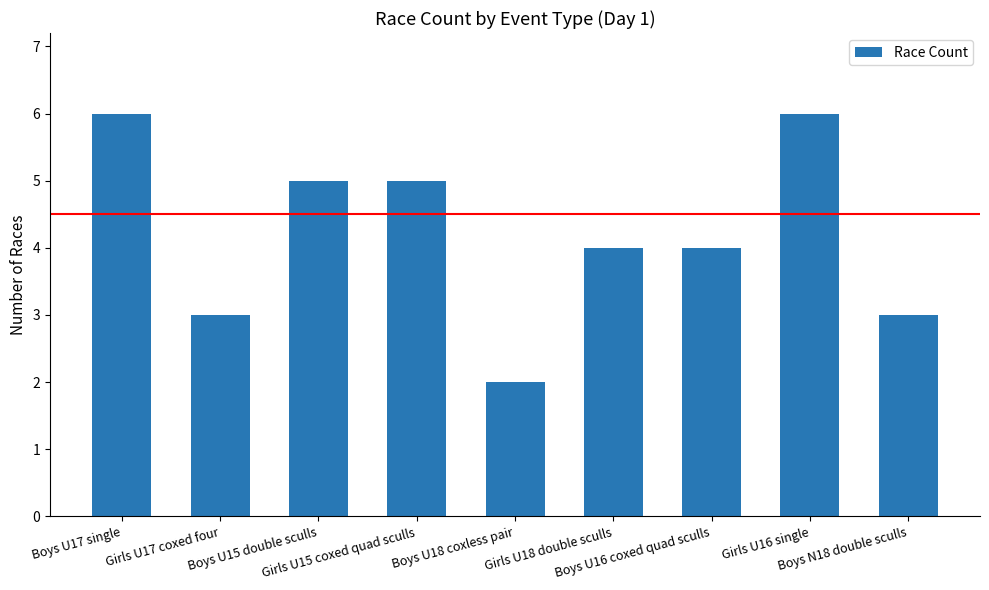

What is the smallest value displayed?

2